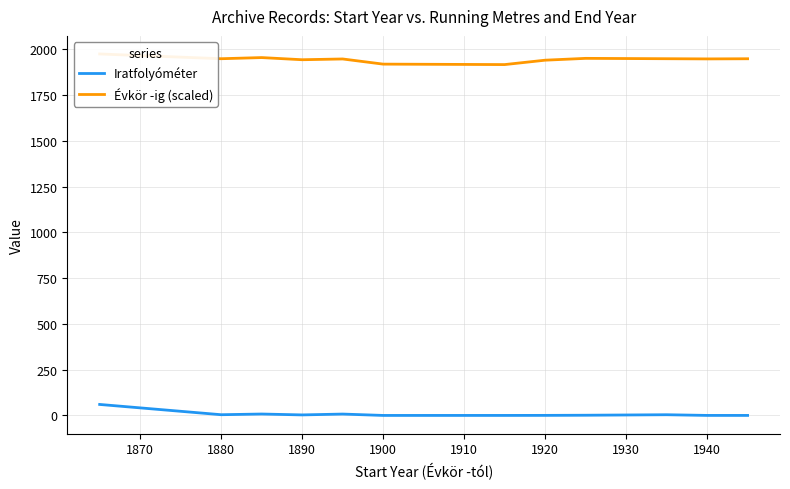

What are all the series names shown in the legend?

Iratfolyóméter, Évkör -ig (scaled)